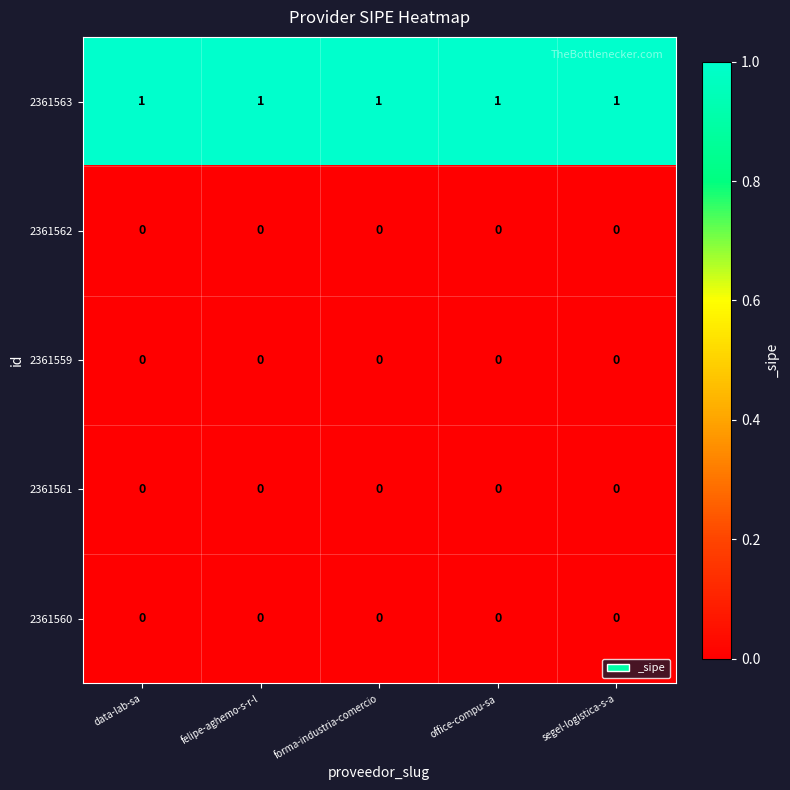

Is it true that 2361561 equals 0 at office-compu-sa?

True